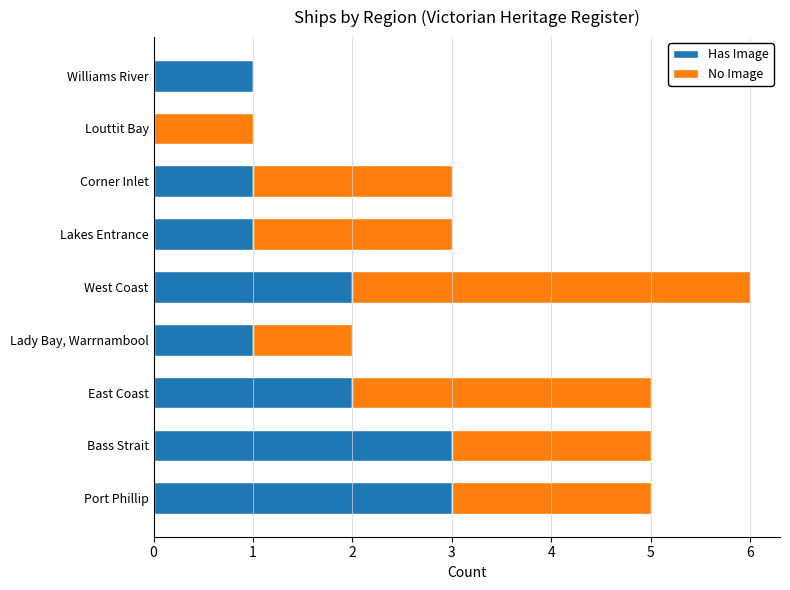

What is the maximum value for Has Image?

3